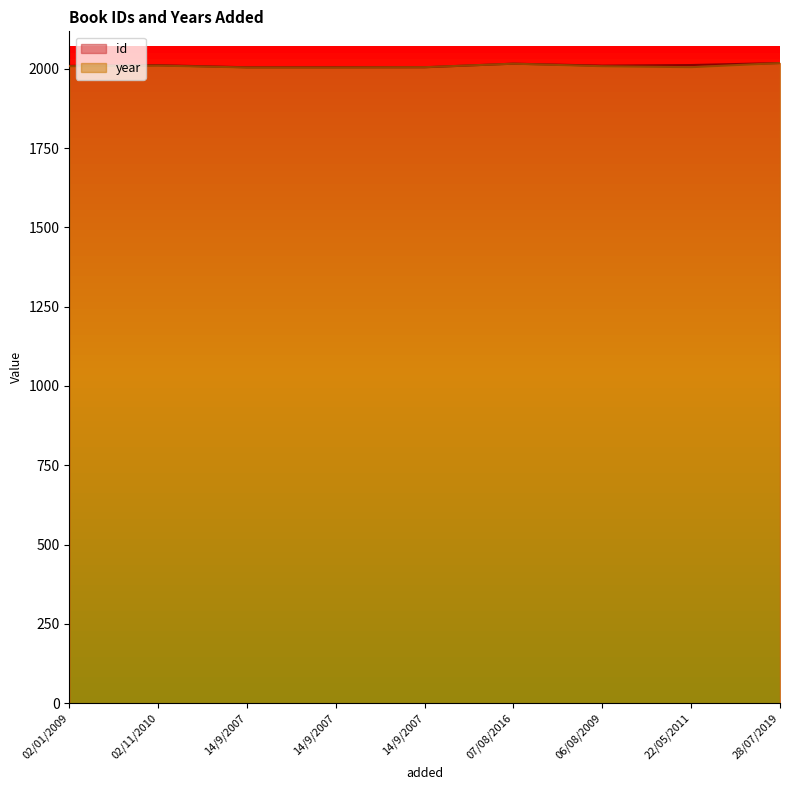

What is the value of the year point at the 3rd from the left?

2004.0